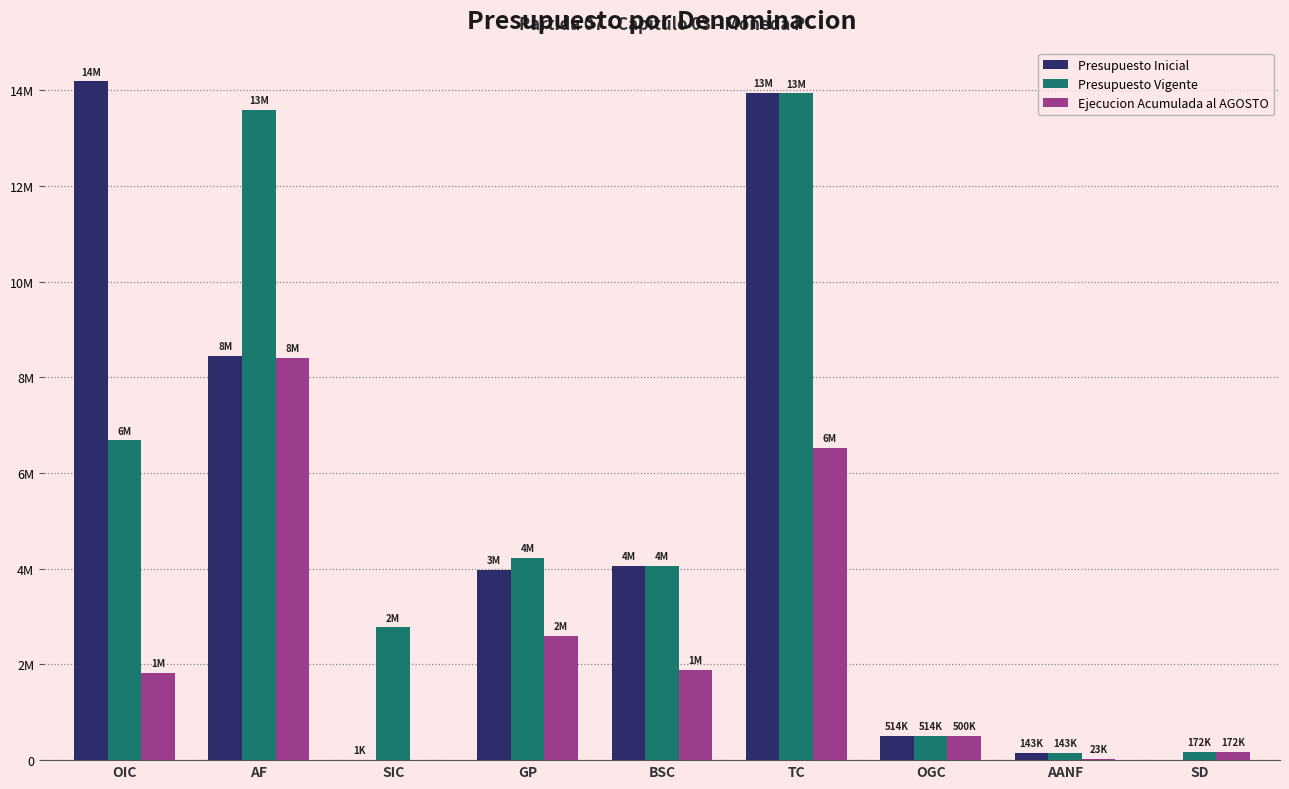

Is it true that Presupuesto Inicial equals 9137156 at SD?

False